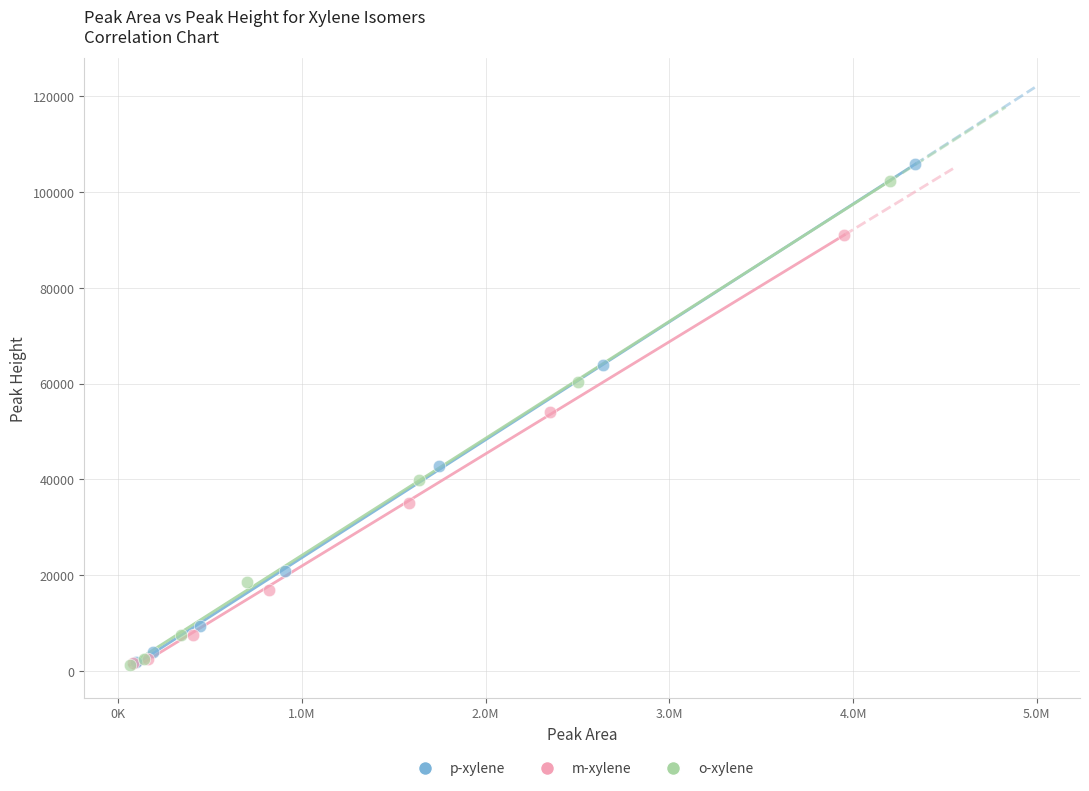

Which series has the largest Y range (max minus min)?

p-xylene